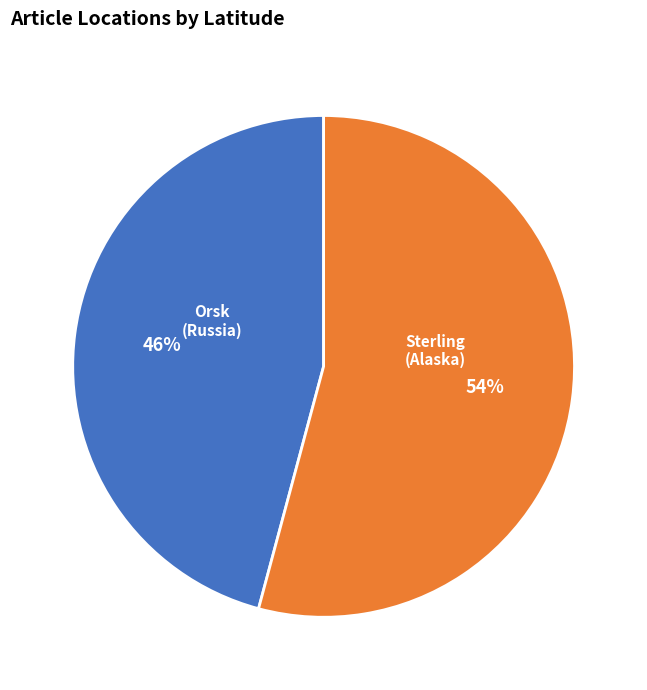

Is there a majority slice in this chart?

Yes